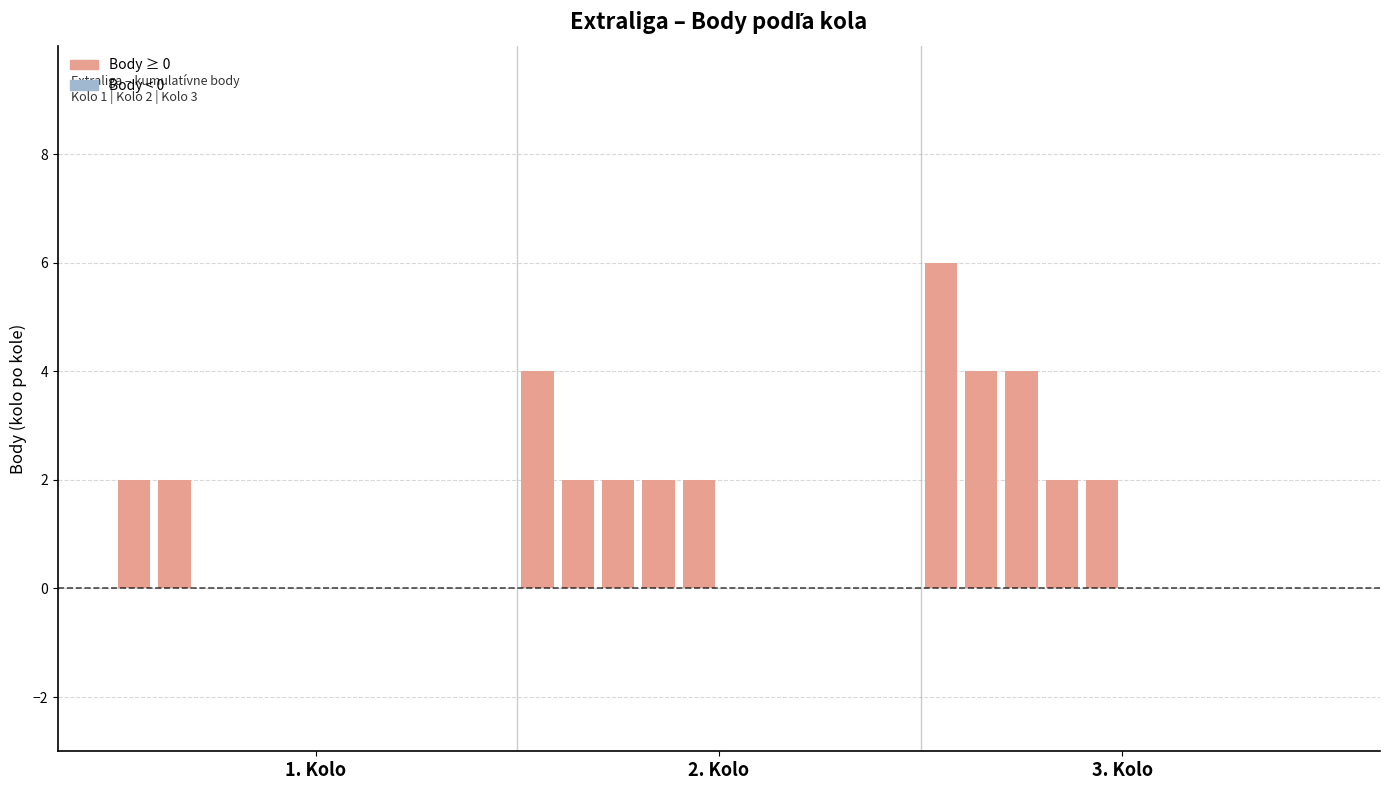

What is the maximum value shown in the chart?

6